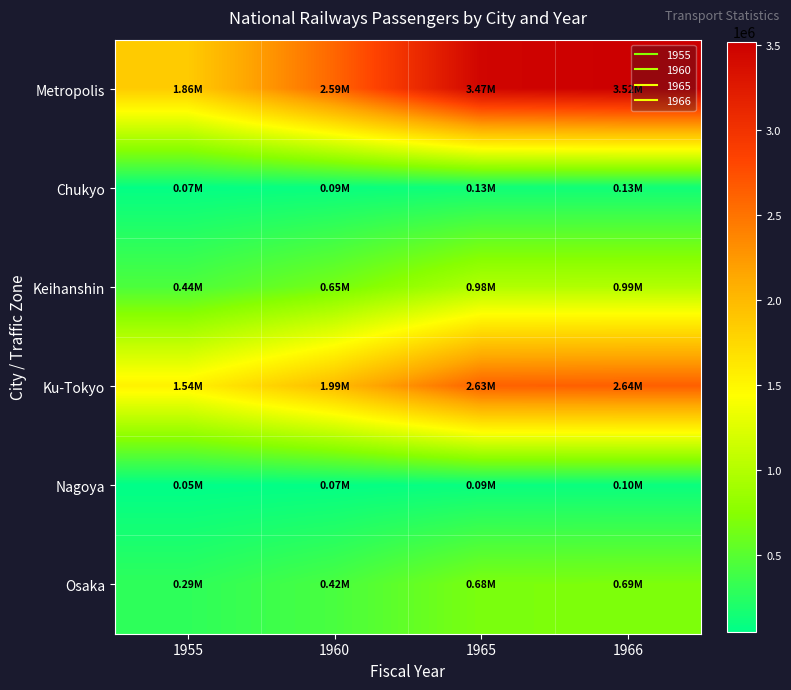

Reading left to right, transcribe all the data shown in this chart.

Metropolis: 1955=1858384	1960=2592401	1965=3465216	1966=3521750
Chukyo: 1955=65901	1960=92974	1965=128120	1966=128524
Keihanshin: 1955=439531	1960=647569	1965=983593	1966=986401
Ku-Tokyo: 1955=1538959	1960=1988280	1965=2627091	1966=2640295
Nagoya: 1955=46054	1960=65616	1965=94519	1966=97080
Osaka: 1955=286556	1960=421522	1965=681679	1966=688665